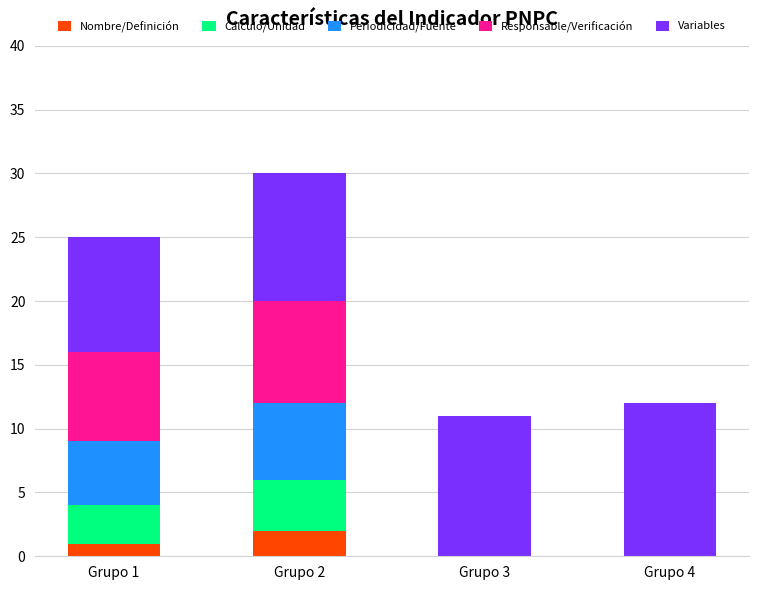

The Nombre/Definición series shows 0 at Grupo 3. True or false?

True